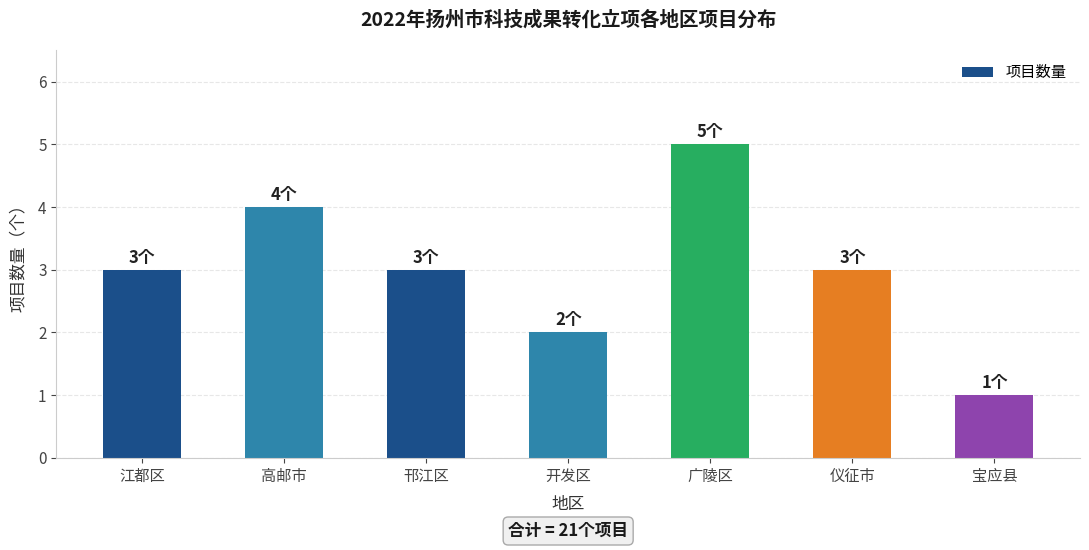

Are the bars grouped side by side (vs. stacked)?

No